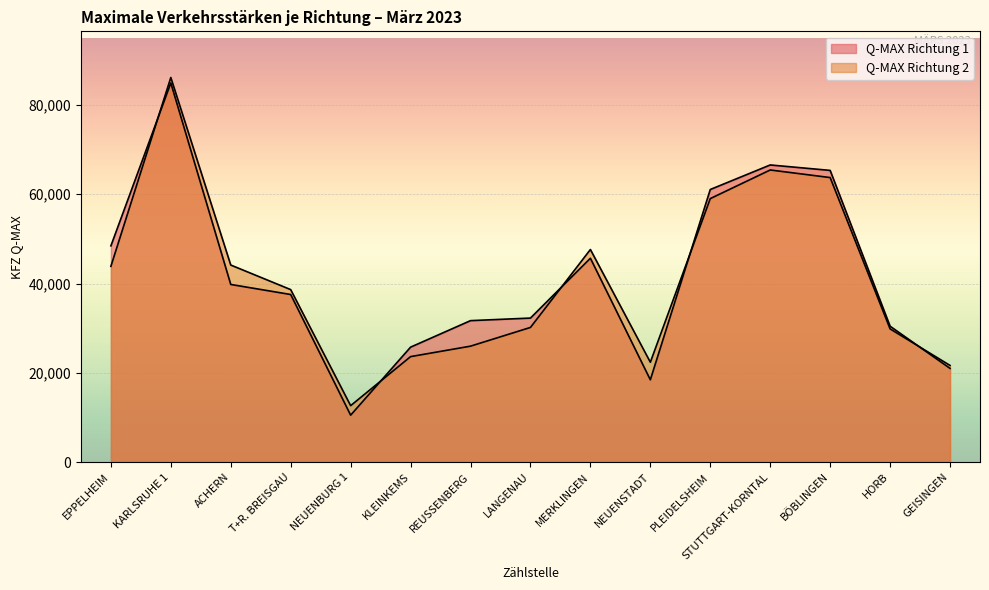

Reading left to right, list all the values displayed in this chart.

Q-MAX Richtung 1: 48432	84904	39793	37545	10528	25758	31692	32268	45664	18446	61053	66550	65330	30444	21004
Q-MAX Richtung 2: 43848	86131	44141	38638	12655	23636	25978	30171	47618	22380	59015	65424	63726	29845	21660